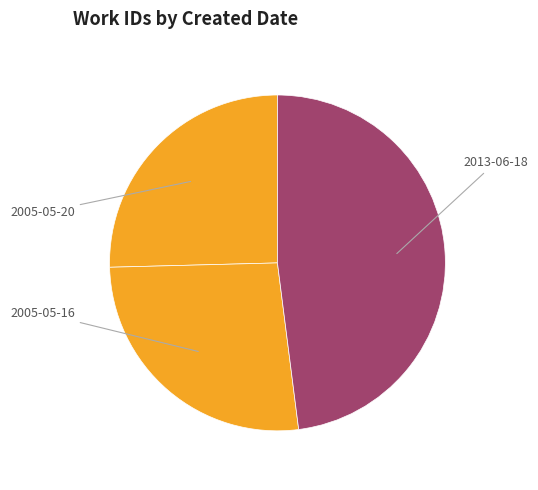

How many segments does this pie chart have?

3